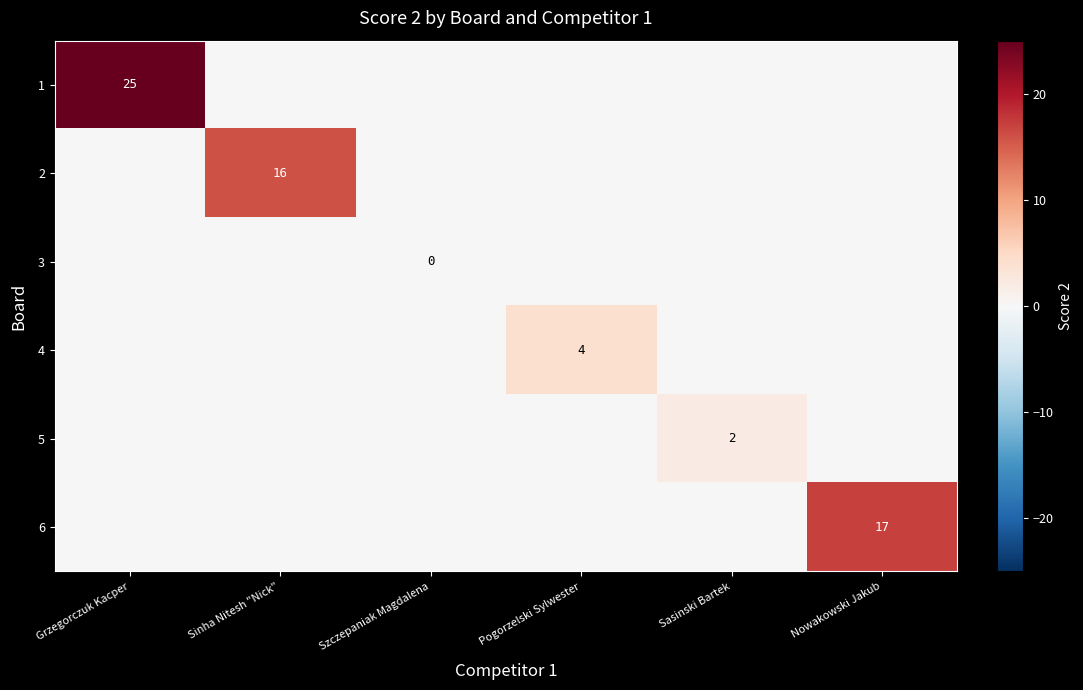

True or false: 6 has a value of 17 at Nowakowski Jakub.

True